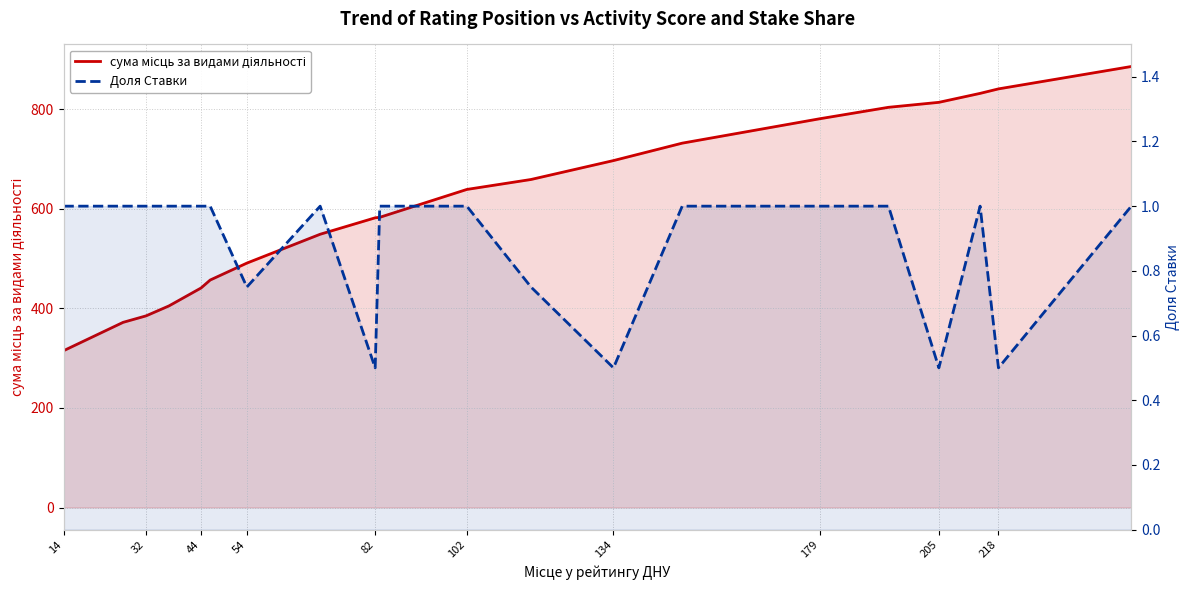

True or false: Доля Ставки and сума місць за видами діяльності intersect in this chart.

False